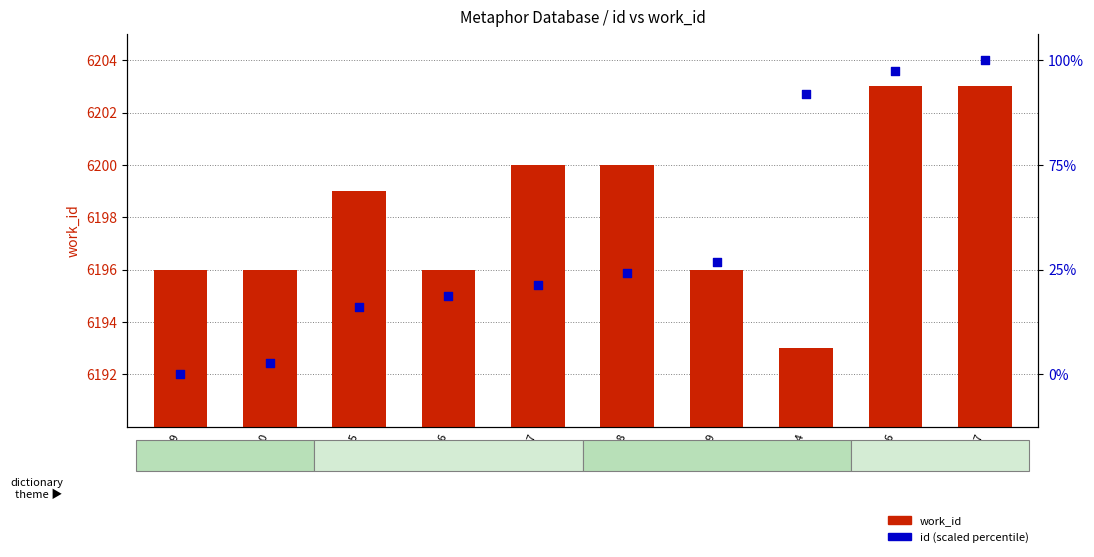

Which series reaches the minimum Y coordinate?

id (scaled)